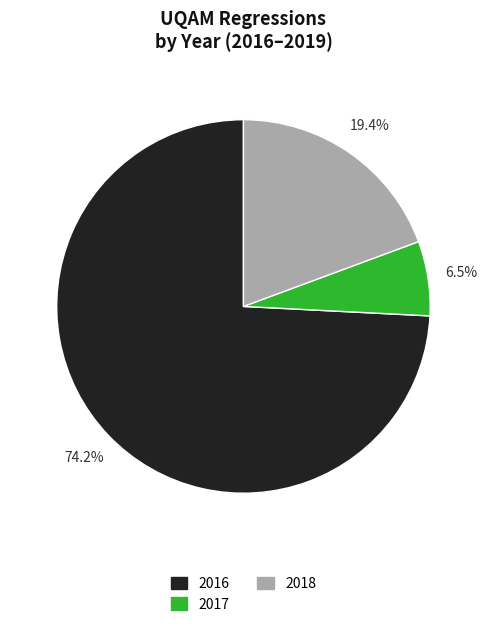

Does any single category account for the majority?

Yes